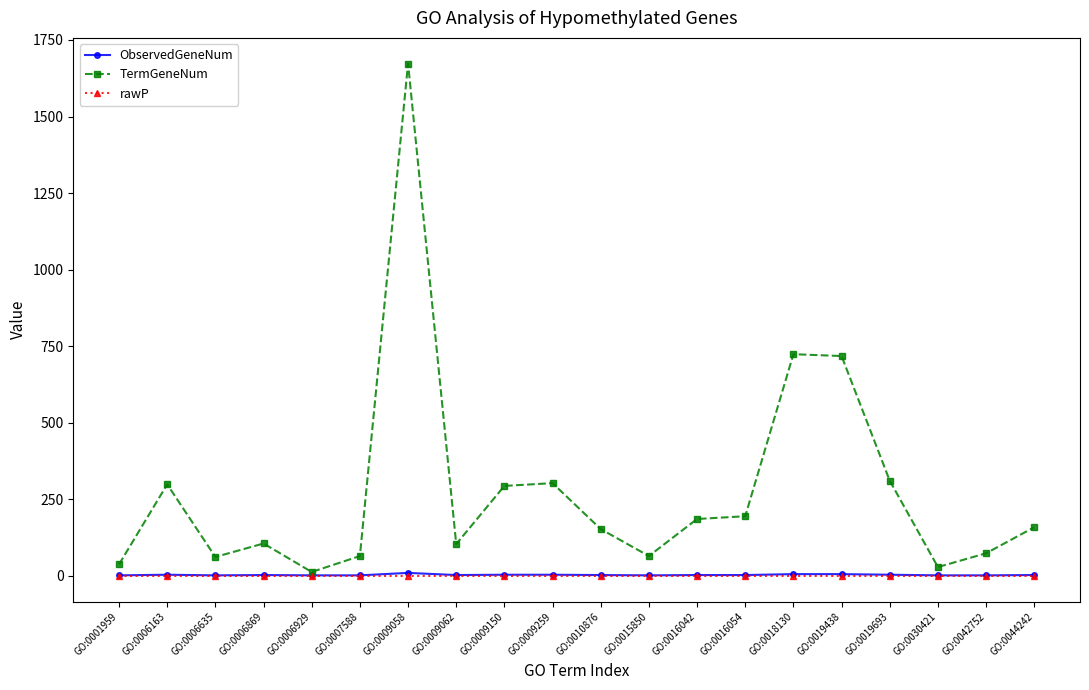

What is the sum of the TermGeneNum values at GO:0016054 and GO:0010876?

348.0